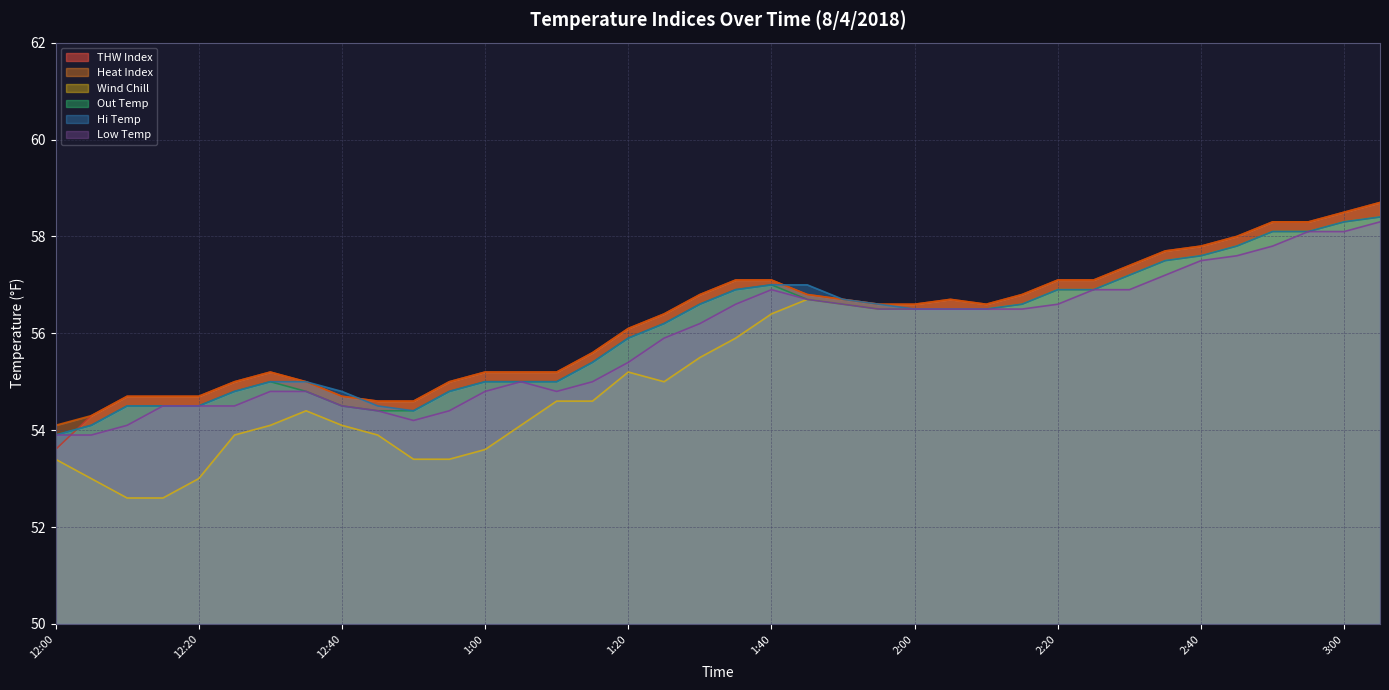

Reading right to left, transcribe all the data shown in this chart.

THW Index: 3:05=58.7	3:00=58.5	2:55=58.3	2:50=58.3	2:45=58.0	2:40=57.8	2:35=57.7	2:30=57.4	2:25=57.1	2:20=57.1	2:15=56.8	2:10=56.6	2:05=56.7	2:00=56.6	1:55=56.6	1:50=56.7	1:45=56.8	1:40=57.1	1:35=57.1	1:30=56.8	1:25=56.4	1:20=56.1	1:15=55.6	1:10=55.2	1:05=55.2	1:00=55.2	12:55=55.0	12:50=54.6	12:45=54.6	12:40=54.7	12:35=55.0	12:30=55.2	12:25=55.0	12:20=54.7	12:15=54.7	12:10=54.7	12:05=54.3	12:00=53.6
Heat Index: 3:05=58.7	3:00=58.5	2:55=58.3	2:50=58.3	2:45=58.0	2:40=57.8	2:35=57.7	2:30=57.4	2:25=57.1	2:20=57.1	2:15=56.8	2:10=56.6	2:05=56.7	2:00=56.6	1:55=56.6	1:50=56.7	1:45=56.8	1:40=57.1	1:35=57.1	1:30=56.8	1:25=56.4	1:20=56.1	1:15=55.6	1:10=55.2	1:05=55.2	1:00=55.2	12:55=55.0	12:50=54.6	12:45=54.6	12:40=54.7	12:35=55.0	12:30=55.2	12:25=55.0	12:20=54.7	12:15=54.7	12:10=54.7	12:05=54.3	12:00=54.1
Wind Chill: 3:05=58.4	3:00=58.3	2:55=58.1	2:50=58.1	2:45=57.8	2:40=57.6	2:35=57.5	2:30=57.2	2:25=56.9	2:20=56.9	2:15=56.6	2:10=56.5	2:05=56.5	2:00=56.5	1:55=56.5	1:50=56.6	1:45=56.7	1:40=56.4	1:35=55.9	1:30=55.5	1:25=55.0	1:20=55.2	1:15=54.6	1:10=54.6	1:05=54.1	1:00=53.6	12:55=53.4	12:50=53.4	12:45=53.9	12:40=54.1	12:35=54.4	12:30=54.1	12:25=53.9	12:20=53.0	12:15=52.6	12:10=52.6	12:05=53.0	12:00=53.4
Out Temp: 3:05=58.4	3:00=58.3	2:55=58.1	2:50=58.1	2:45=57.8	2:40=57.6	2:35=57.5	2:30=57.2	2:25=56.9	2:20=56.9	2:15=56.6	2:10=56.5	2:05=56.5	2:00=56.5	1:55=56.5	1:50=56.6	1:45=56.7	1:40=57.0	1:35=56.9	1:30=56.6	1:25=56.2	1:20=55.9	1:15=55.4	1:10=55.0	1:05=55.0	1:00=55.0	12:55=54.8	12:50=54.4	12:45=54.4	12:40=54.5	12:35=54.8	12:30=55.0	12:25=54.8	12:20=54.5	12:15=54.5	12:10=54.5	12:05=54.1	12:00=53.9
Hi Temp: 3:05=58.4	3:00=58.3	2:55=58.1	2:50=58.1	2:45=57.8	2:40=57.6	2:35=57.5	2:30=57.2	2:25=56.9	2:20=56.9	2:15=56.6	2:10=56.5	2:05=56.5	2:00=56.5	1:55=56.6	1:50=56.7	1:45=57.0	1:40=57.0	1:35=56.9	1:30=56.6	1:25=56.2	1:20=55.9	1:15=55.4	1:10=55.0	1:05=55.0	1:00=55.0	12:55=54.8	12:50=54.4	12:45=54.5	12:40=54.8	12:35=55.0	12:30=55.0	12:25=54.8	12:20=54.5	12:15=54.5	12:10=54.5	12:05=54.1	12:00=53.9
Low Temp: 3:05=58.3	3:00=58.1	2:55=58.1	2:50=57.8	2:45=57.6	2:40=57.5	2:35=57.2	2:30=56.9	2:25=56.9	2:20=56.6	2:15=56.5	2:10=56.5	2:05=56.5	2:00=56.5	1:55=56.5	1:50=56.6	1:45=56.7	1:40=56.9	1:35=56.6	1:30=56.2	1:25=55.9	1:20=55.4	1:15=55.0	1:10=54.8	1:05=55.0	1:00=54.8	12:55=54.4	12:50=54.2	12:45=54.4	12:40=54.5	12:35=54.8	12:30=54.8	12:25=54.5	12:20=54.5	12:15=54.5	12:10=54.1	12:05=53.9	12:00=53.9